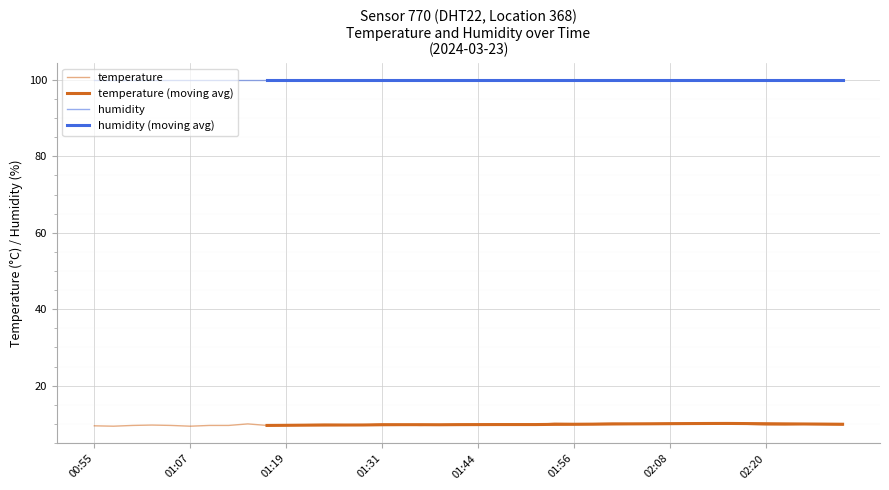

What is the difference between the maximum and minimum values?

0.8